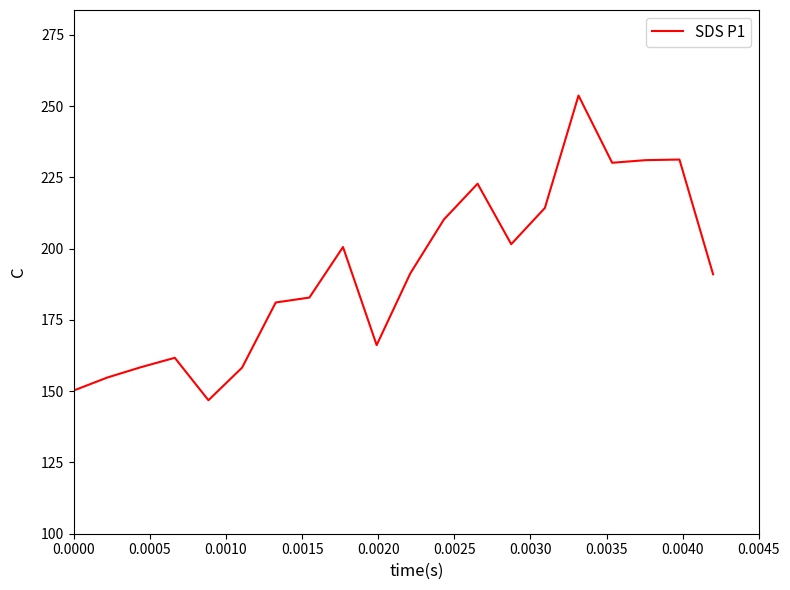

What is the greatest value displayed?

253.7